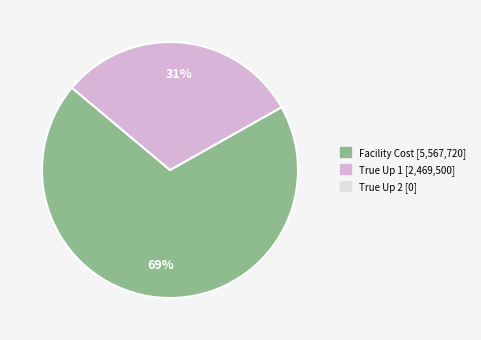

Count the number of slices in the pie.

2